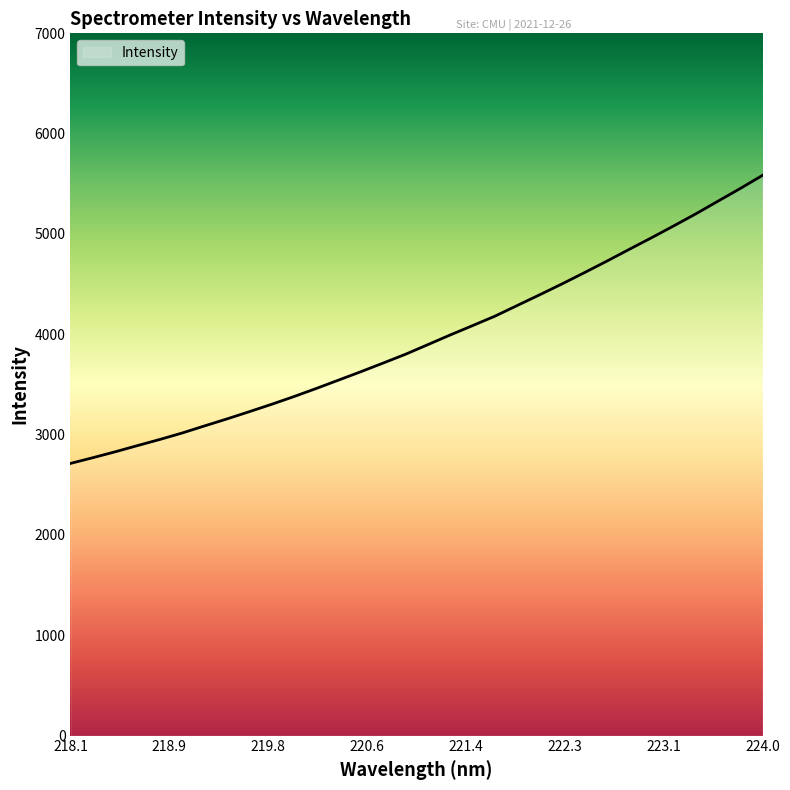

What is the minimum value shown in the chart?

2713.0